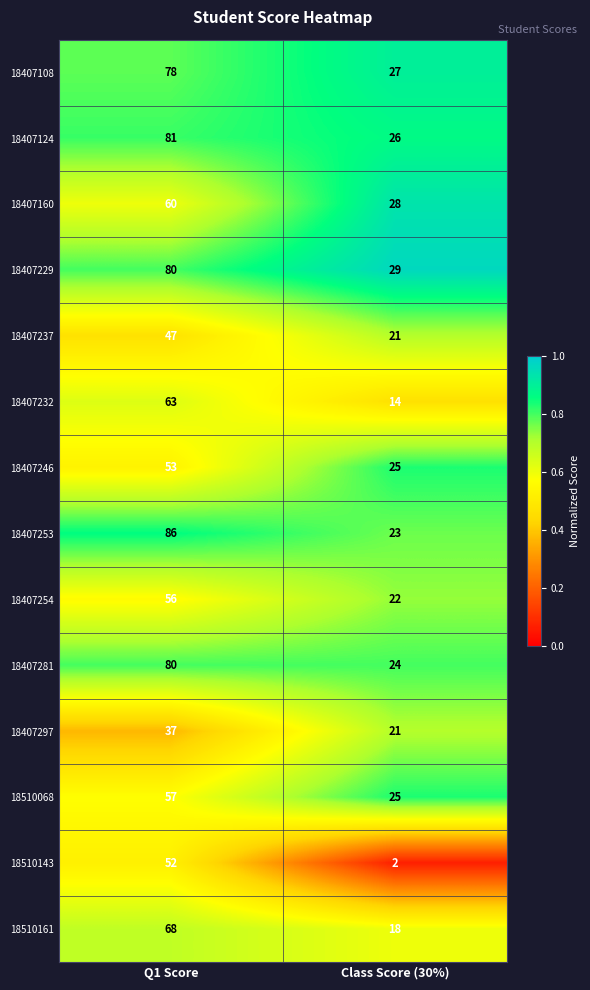

Rank the categories by 18510161 value from lowest to highest.

Class Score (30%), Q1 Score